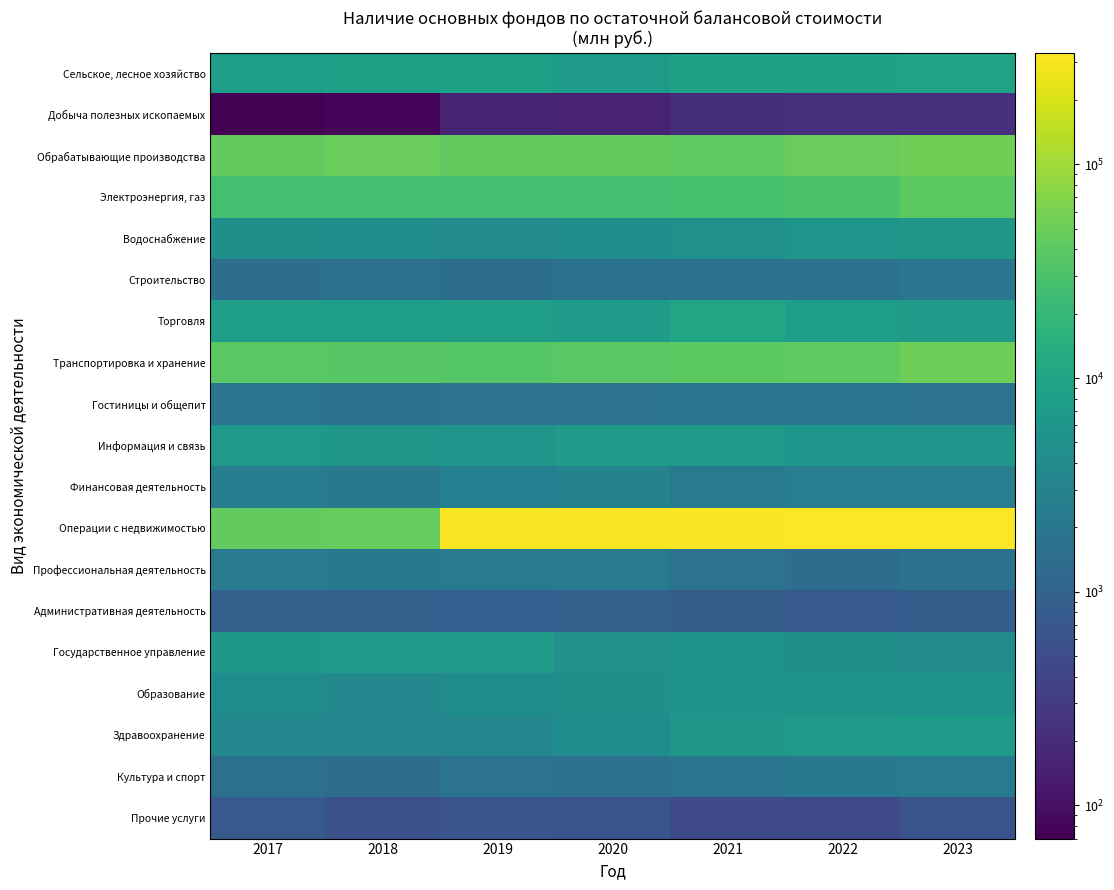

Rank the series at 2019 from lowest to highest value.

Добыча полезных ископаемых, Прочие услуги, Административная деятельность, Строительство, Гостиницы и общепит, Культура и спорт, Профессиональная деятельность, Финансовая деятельность, Здравоохранение, Водоснабжение, Образование, Информация и связь, Государственное управление, Торговля, Сельское, лесное хозяйство, Электроэнергия, газ, Транспортировка и хранение, Обрабатывающие производства, Операции с недвижимостью